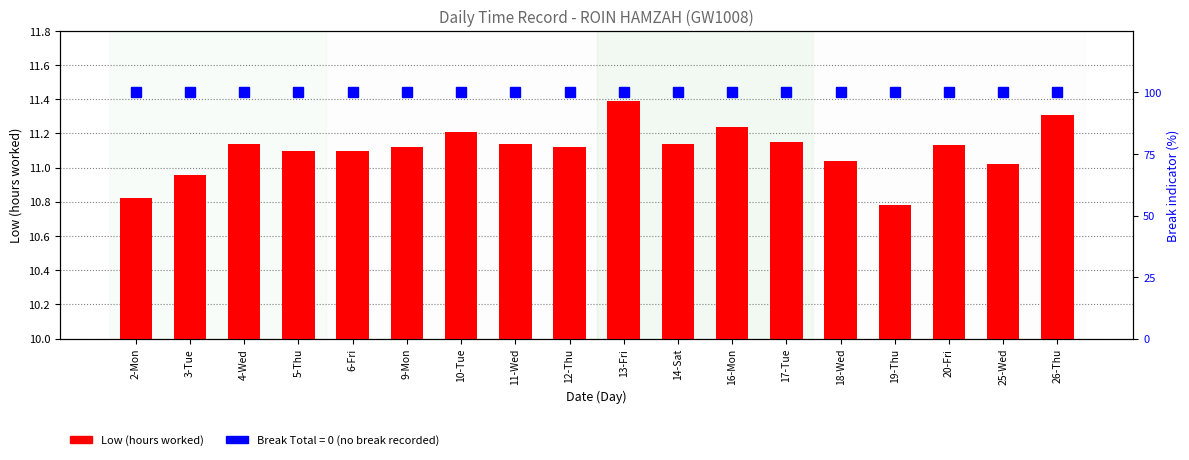

Reading left to right, extract all data points from this chart.

Low (hours worked): 2-Mon=10.8	3-Tue=11.0	4-Wed=11.1	5-Thu=11.1	6-Fri=11.1	9-Mon=11.1	10-Tue=11.2	11-Wed=11.1	12-Thu=11.1	13-Fri=11.4	14-Sat=11.1	16-Mon=11.2	17-Tue=11.2	18-Wed=11.0	19-Thu=10.8	20-Fri=11.1	25-Wed=11.0	26-Thu=11.3
Break Total (0 = no break): 2-Mon=100.0	3-Tue=100.0	4-Wed=100.0	5-Thu=100.0	6-Fri=100.0	9-Mon=100.0	10-Tue=100.0	11-Wed=100.0	12-Thu=100.0	13-Fri=100.0	14-Sat=100.0	16-Mon=100.0	17-Tue=100.0	18-Wed=100.0	19-Thu=100.0	20-Fri=100.0	25-Wed=100.0	26-Thu=100.0